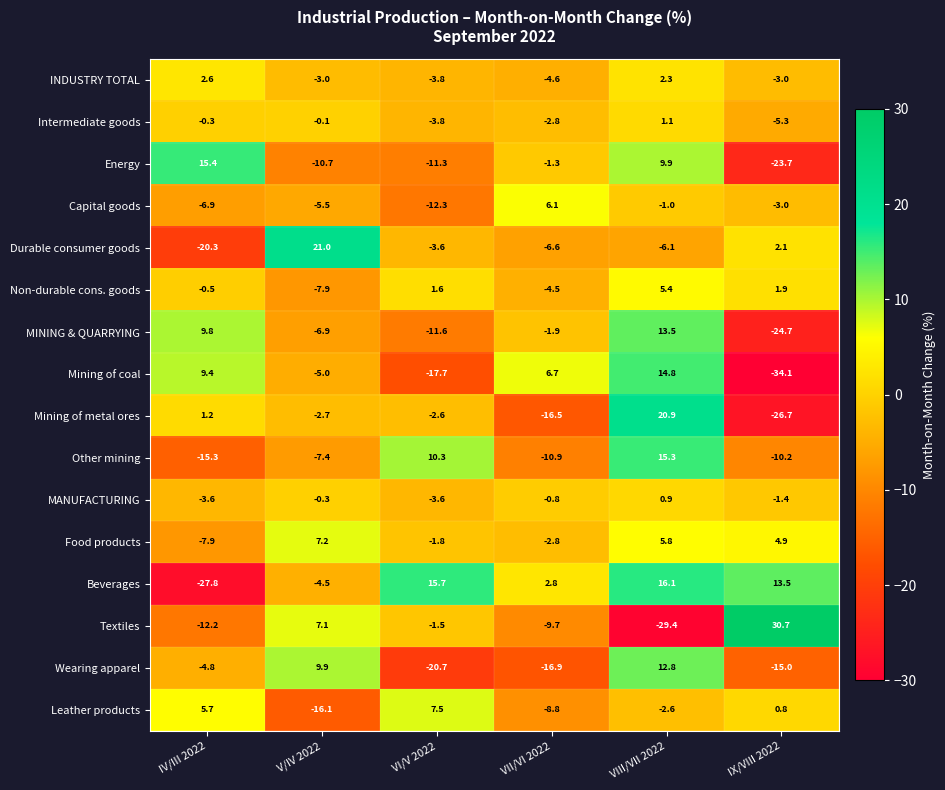

Which category has the highest value across all series?

IX/VIII 2022